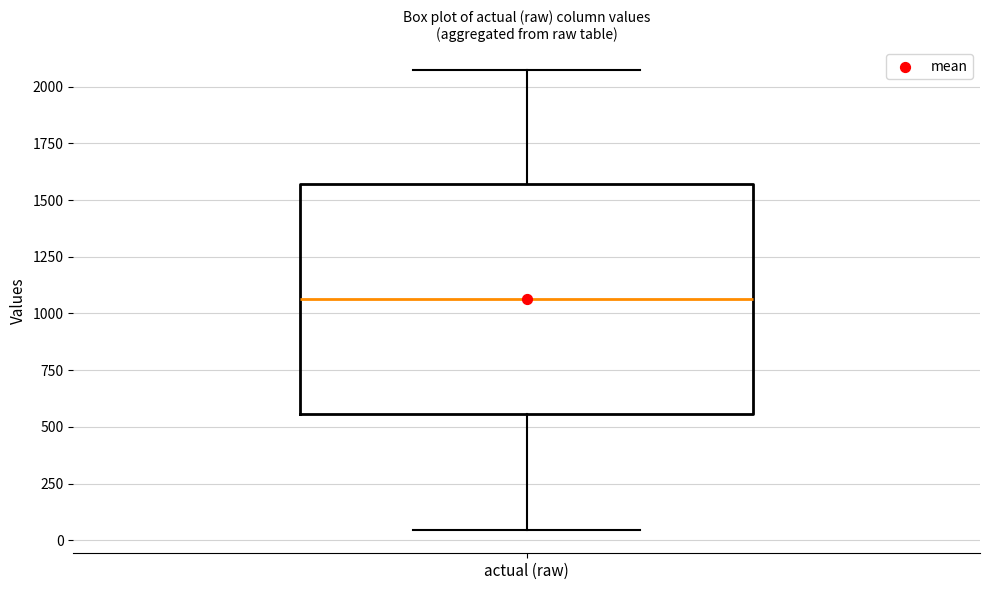

Read this box plot against the y-axis: the position of the median line, the range covered by the box, and the ends of both whiskers. The values are not printed on the chart, so give them approximately, as read against the axis.

median 1050, box 550 to 1550, whiskers 50 to 2050